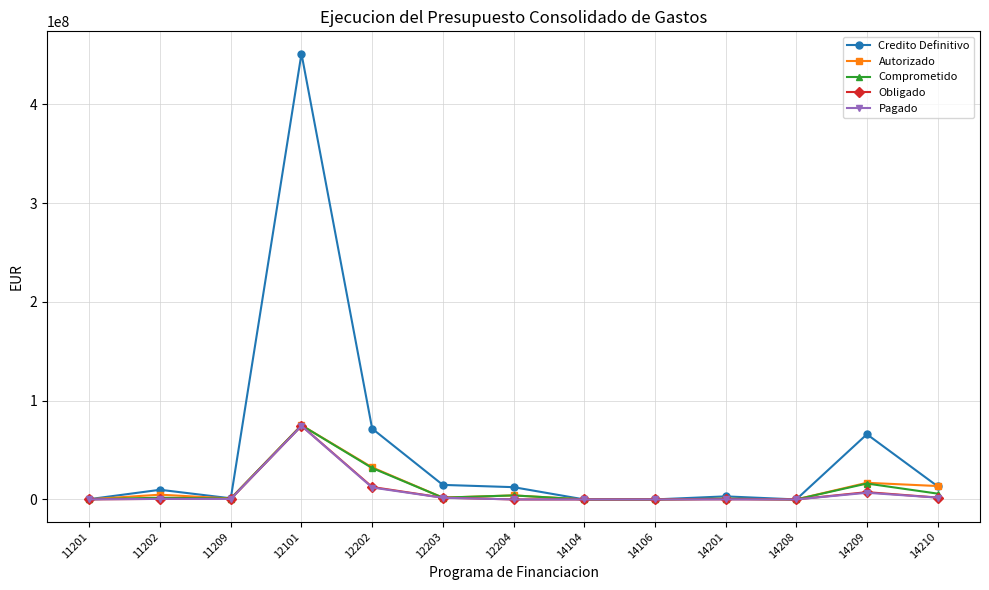

True or false: Pagado has more than 1 interior local peaks.

True